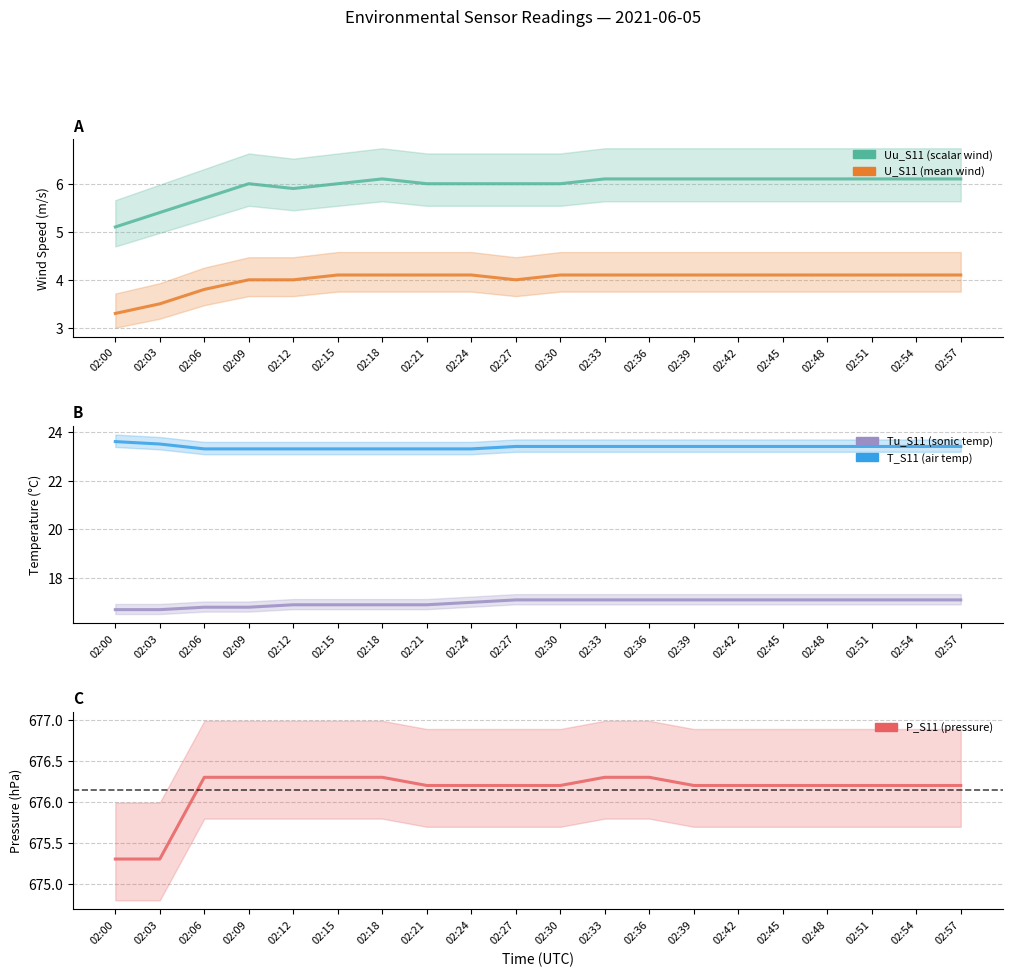

What is the difference between the P_S11 values at 02:06 and 02:27?

0.1